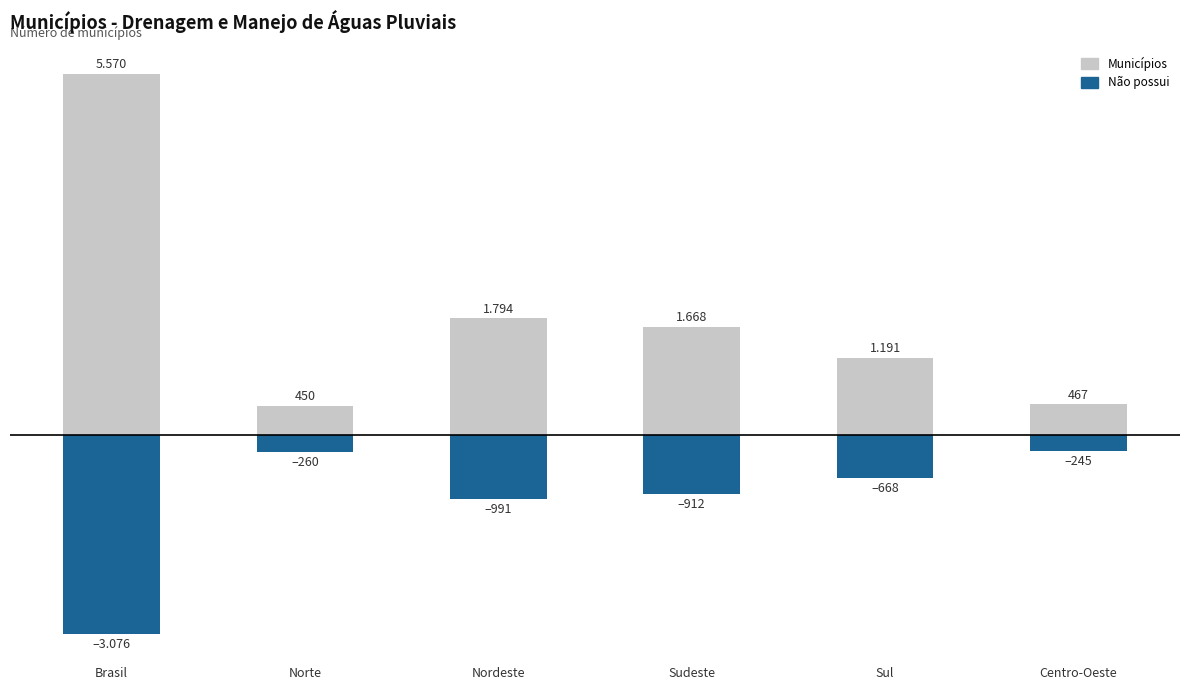

What is the lowest value of the Não possui series?

-3076